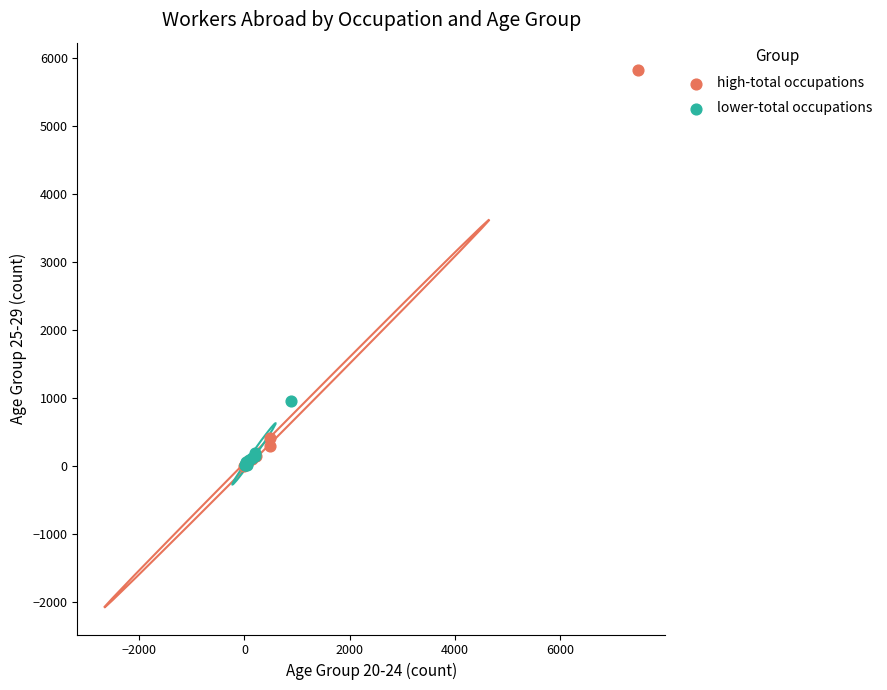

Which series contains the highest Y value?

high-total occupations